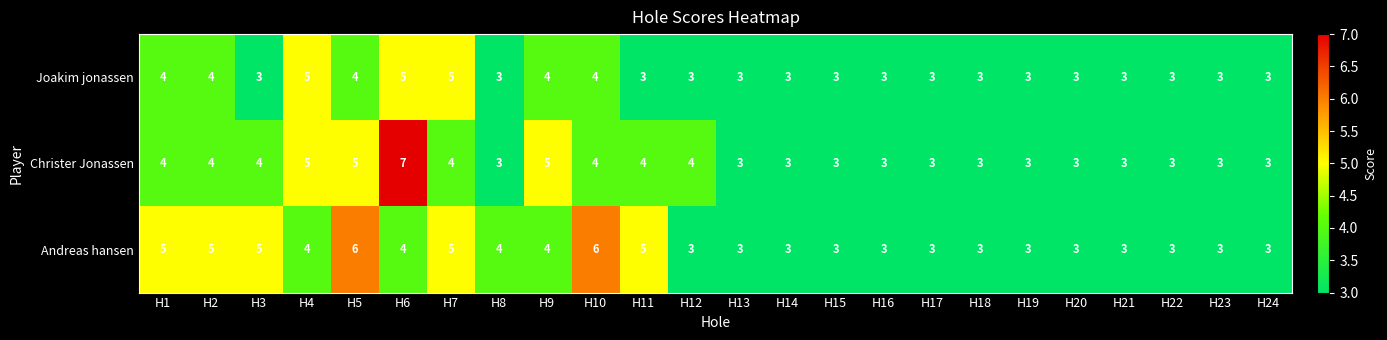

At which category is the sum across all series the highest?

H6